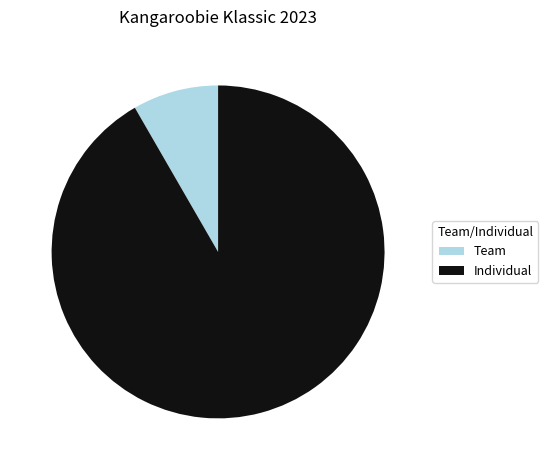

Is it true that Team is 8% of the pie?

True